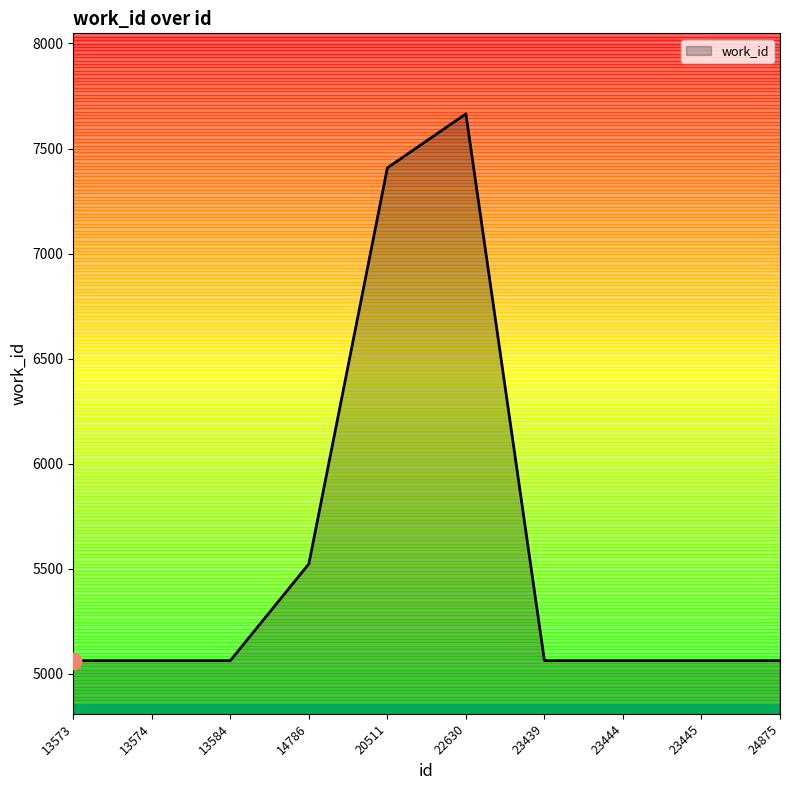

Where is the data nearest to the value 6364?

14786